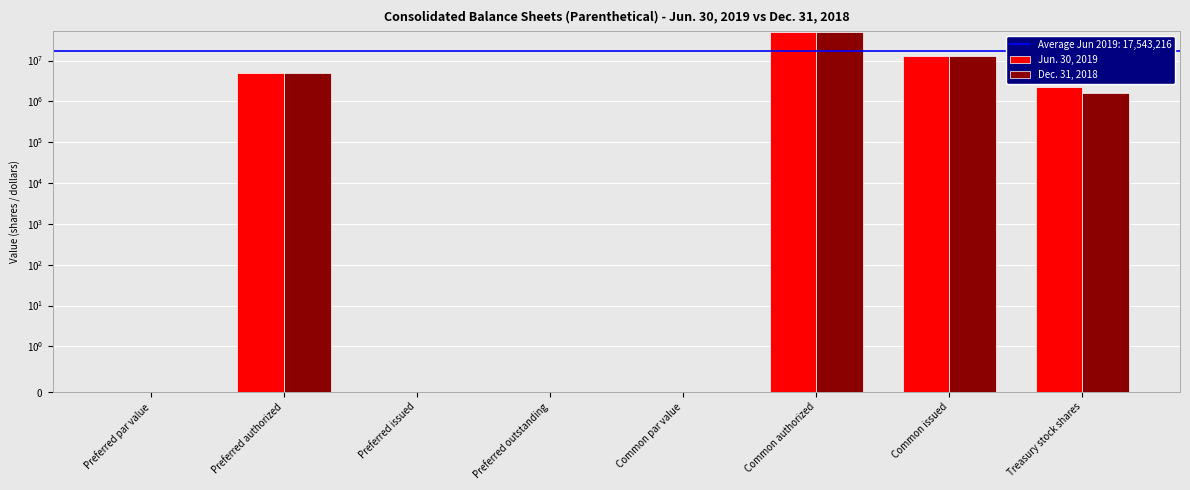

Reading right to left, transcribe all the data shown in this chart.

Jun. 30, 2019: Treasury stock shares=2193448.0	Common issued=12979414.0	Common authorized=50000000.0	Common par value=0.0	Preferred outstanding=0.0	Preferred issued=0.0	Preferred authorized=5000000.0	Preferred par value=0.0
Dec. 31, 2018: Treasury stock shares=1603322.0	Common issued=12979414.0	Common authorized=50000000.0	Common par value=0.0	Preferred outstanding=0.0	Preferred issued=0.0	Preferred authorized=5000000.0	Preferred par value=0.0